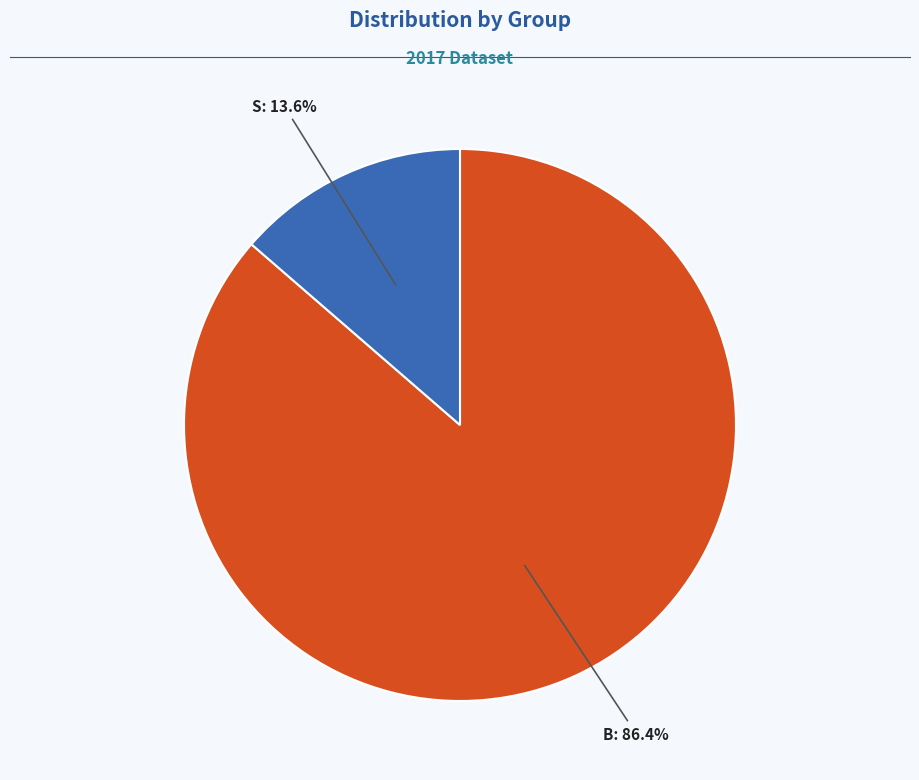

Is there a majority slice in this chart?

Yes